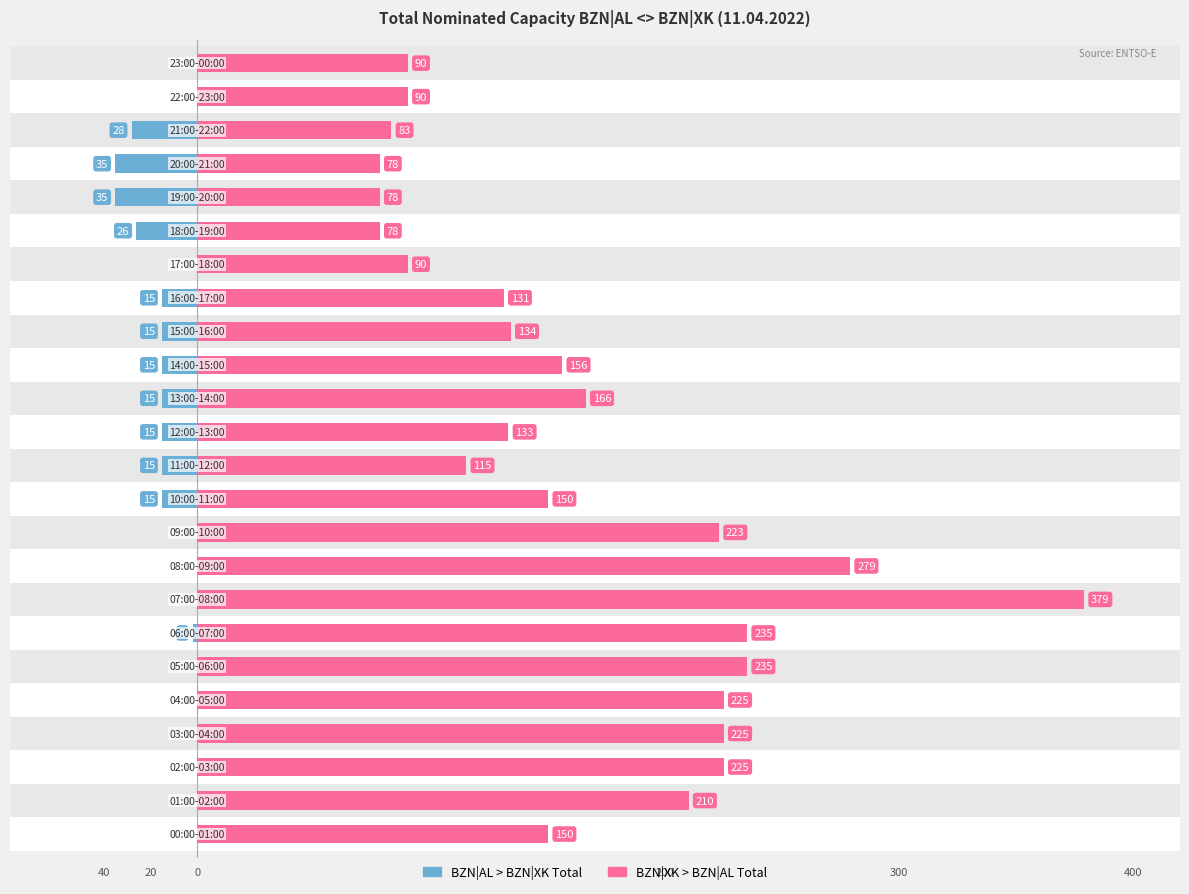

How many bars are there in total?

48